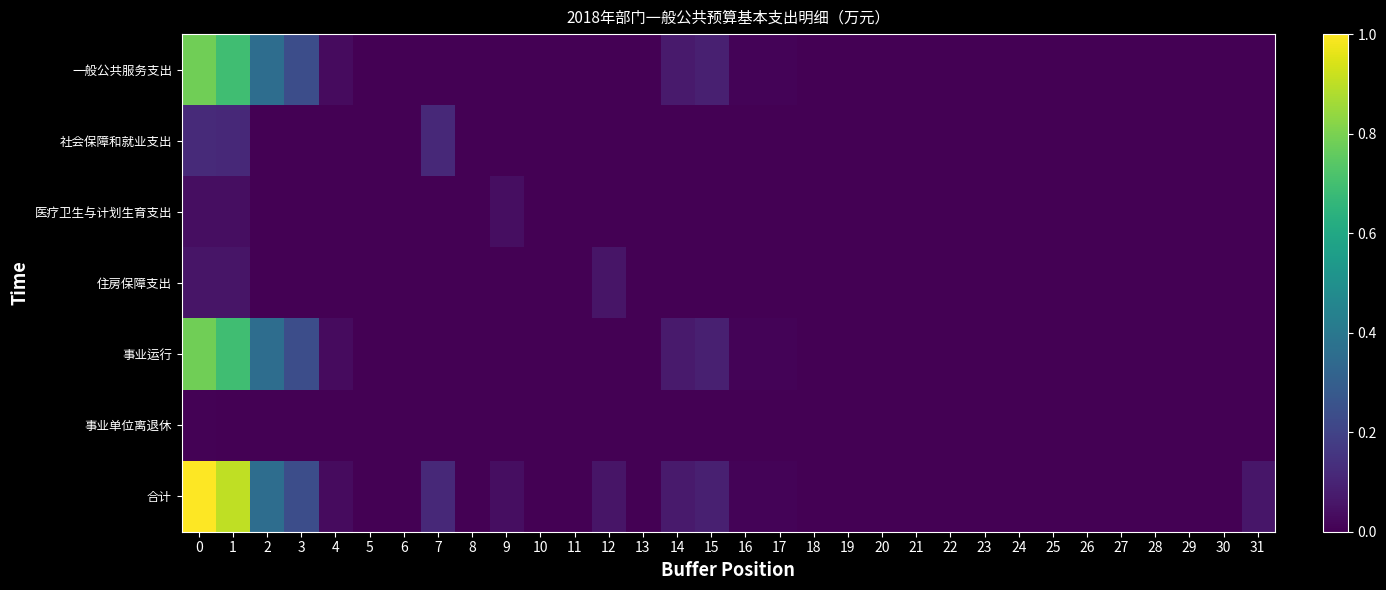

Which series has the largest total across all categories?

row_6